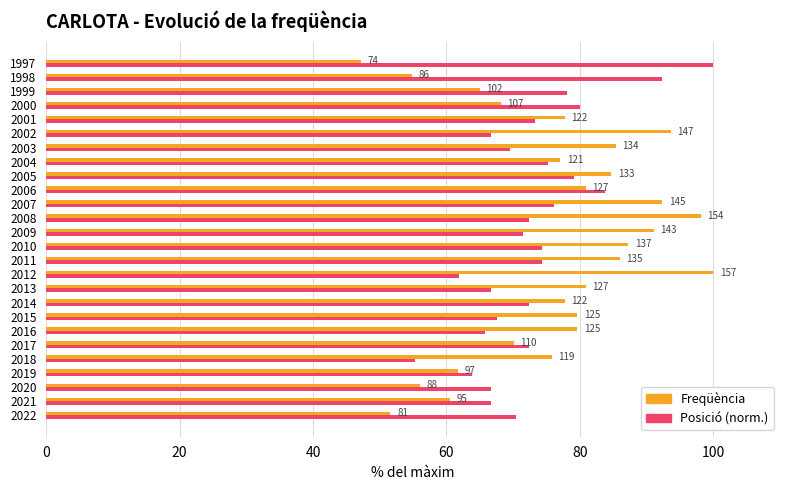

What are all the series names shown in the legend?

Freqüència, Posició (norm.)